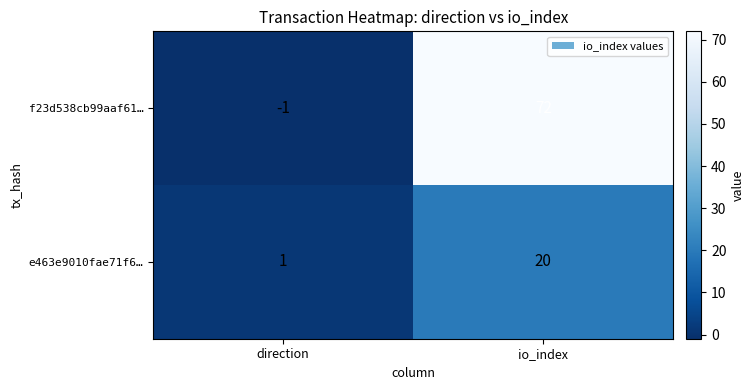

What is the average value of the f23d538cb99aaf61… series?

36